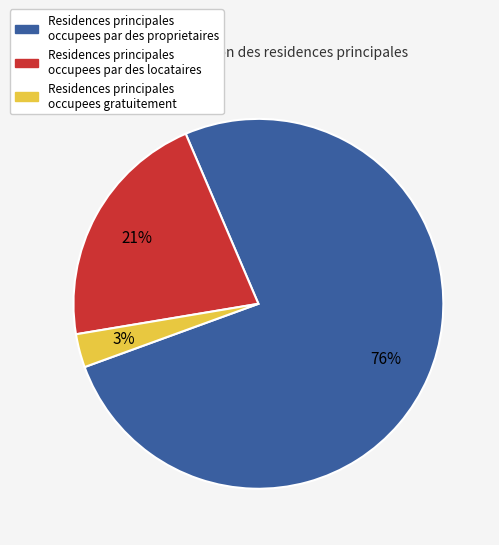

Does any single category account for the majority?

Yes